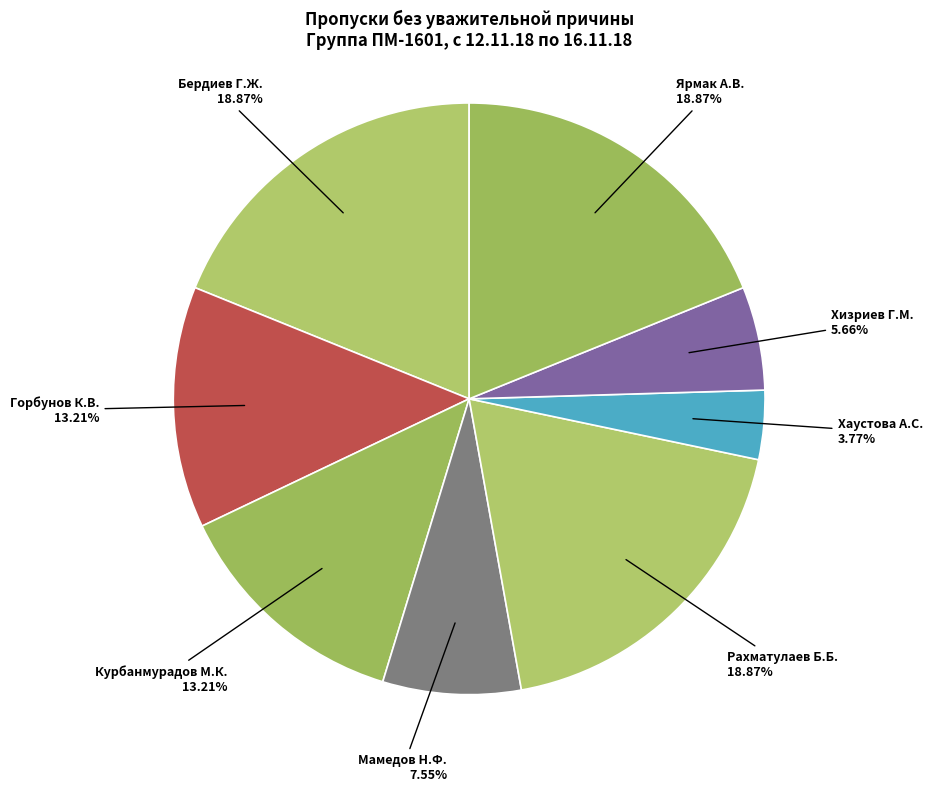

Is there a majority slice in this chart?

No